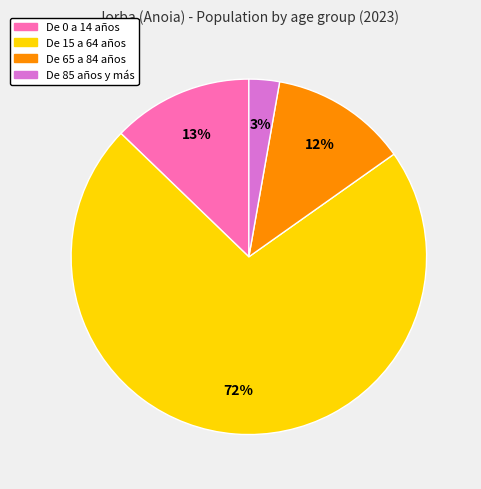

Is it true that De 0 a 14 años is 13% of the pie?

True